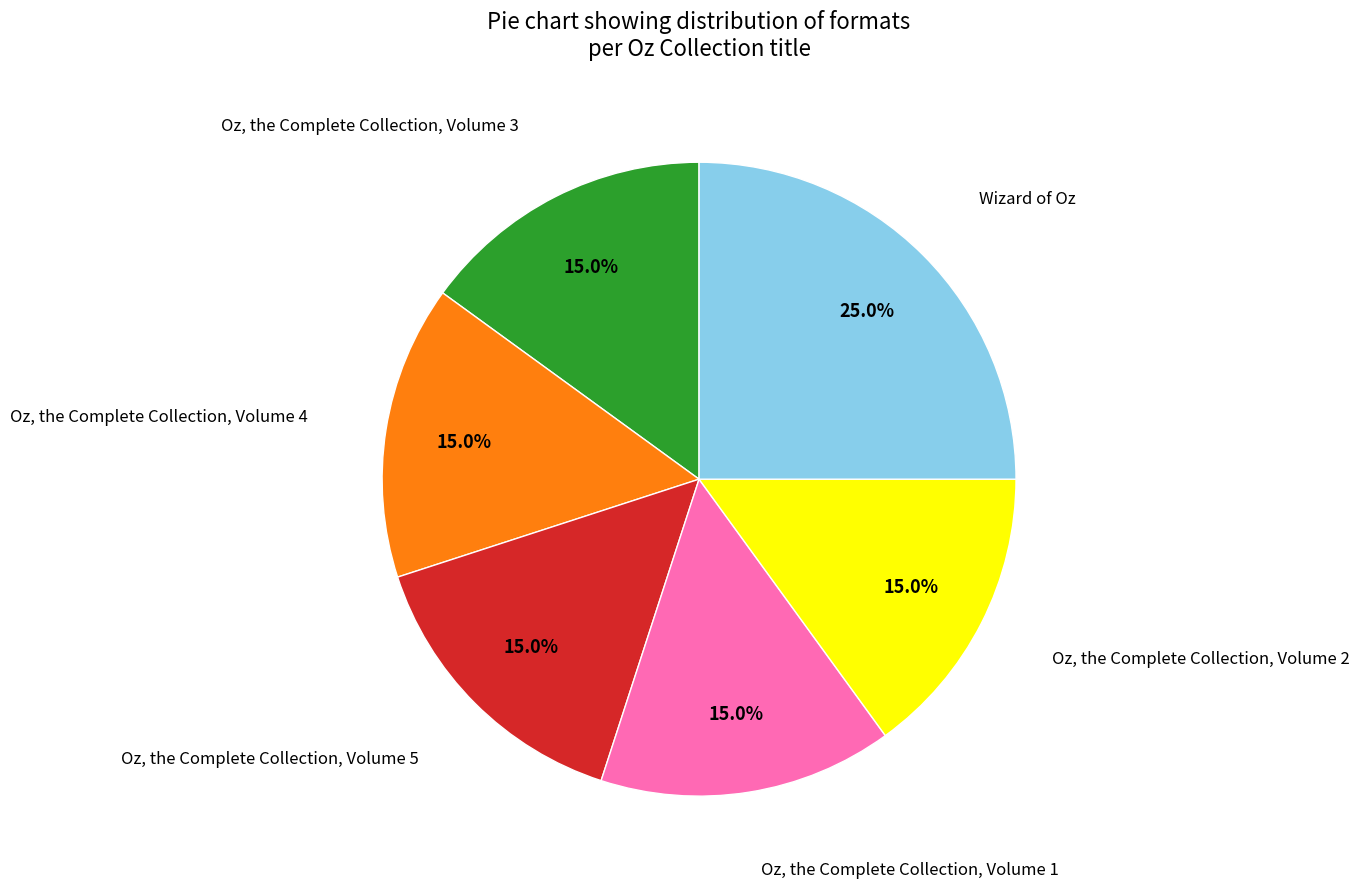

To the nearest percent, what is the difference between the largest and smallest slice percentages?

10%